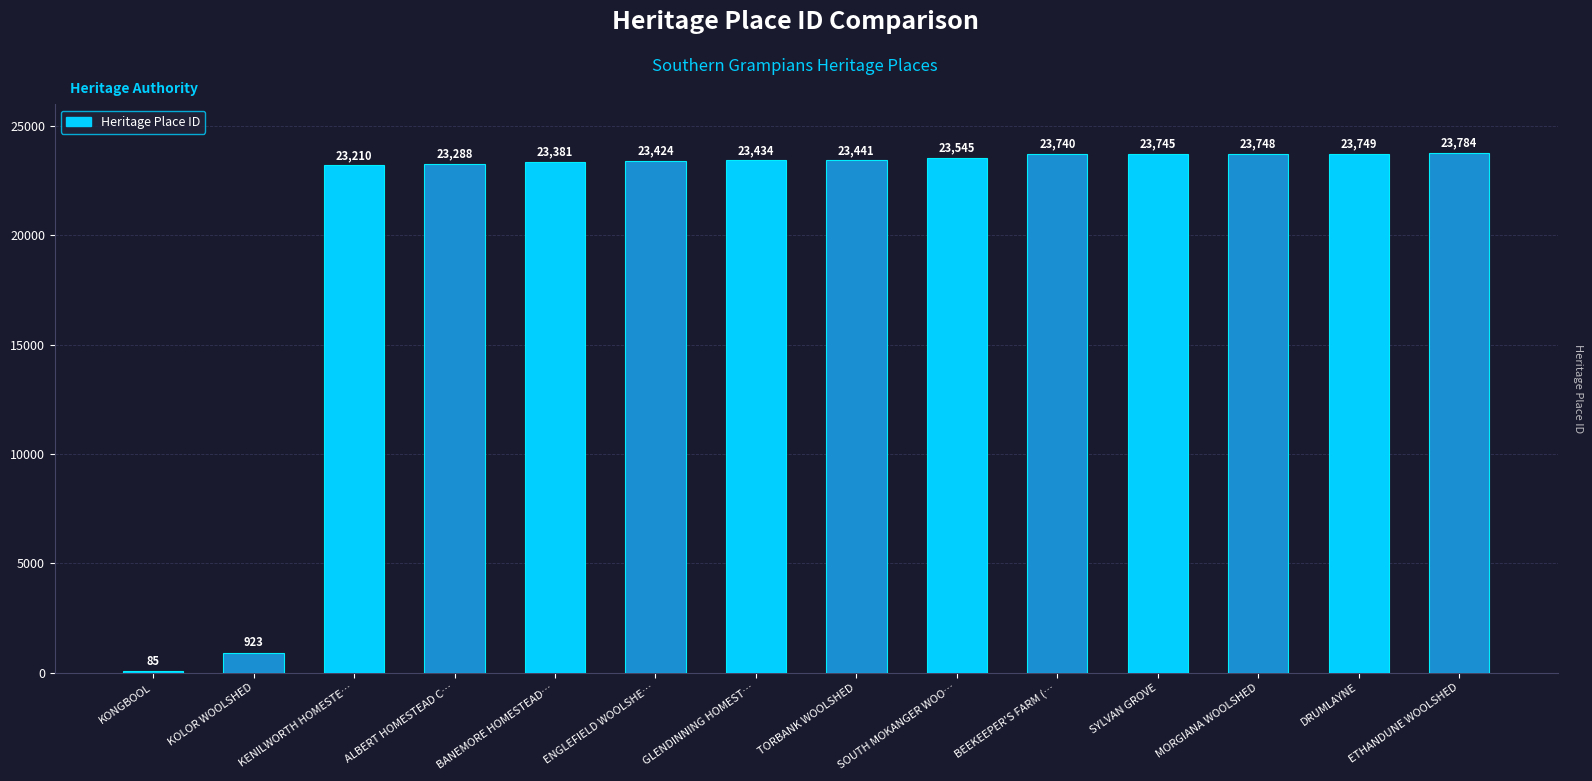

Between KONGBOOL and KENILWORTH HOMESTE…, which is larger?

KENILWORTH HOMESTE…